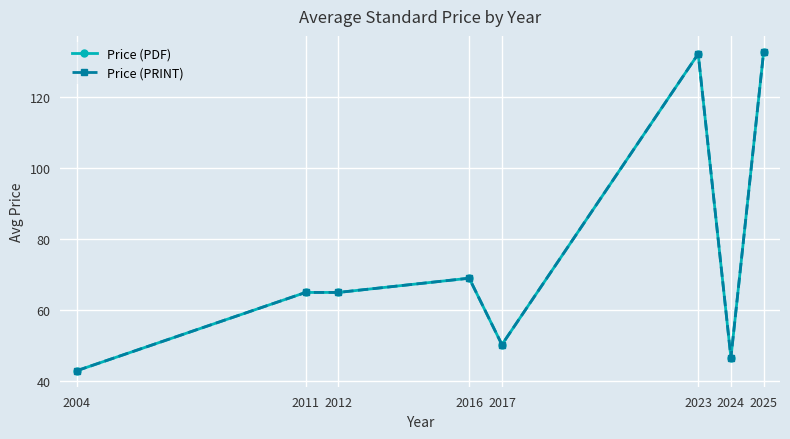

Does the chart have visible grid lines?

Yes